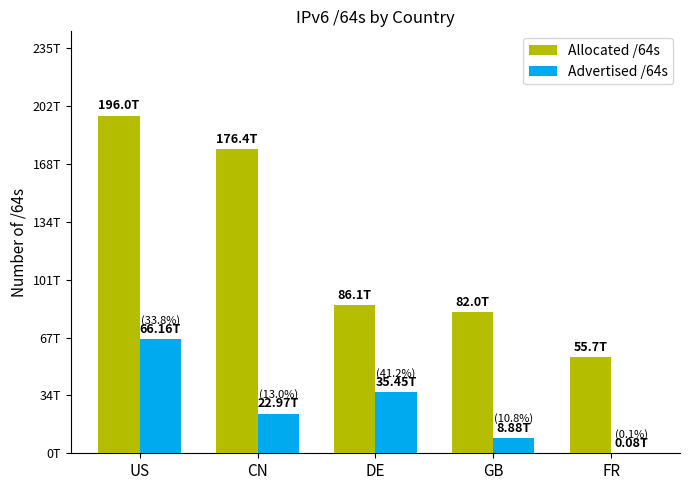

Are the bars grouped side by side (vs. stacked)?

Yes